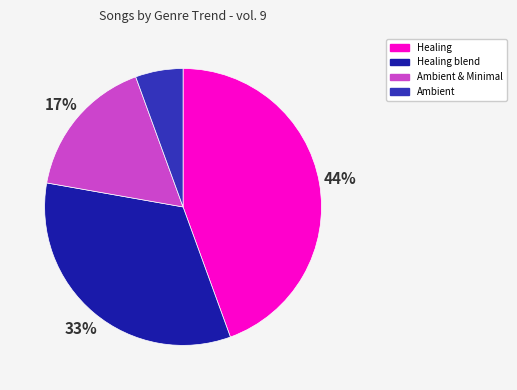

How many slices are in this pie chart?

4